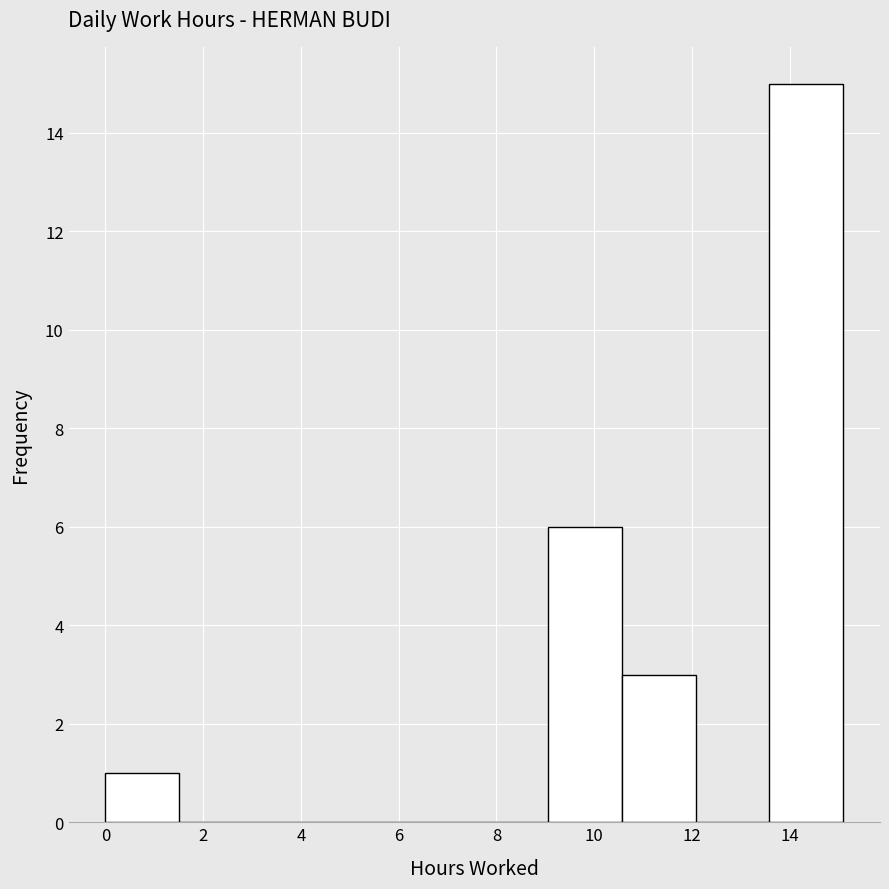

Reading left to right, list every bar in this chart as the range it spans on the x-axis followed by its height. Neither the bar edges nor the heights are printed on the chart, so give them approximately, as read against the axes.

0.0 to 1.6: 1
1.6 to 3.0: 0
3.0 to 4.6: 0
4.6 to 6.0: 0
6.0 to 7.6: 0
7.6 to 9.0: 0
9.0 to 10.6: 6
10.6 to 12.0: 3
12.0 to 13.6: 0
13.6 to 15.0: 15